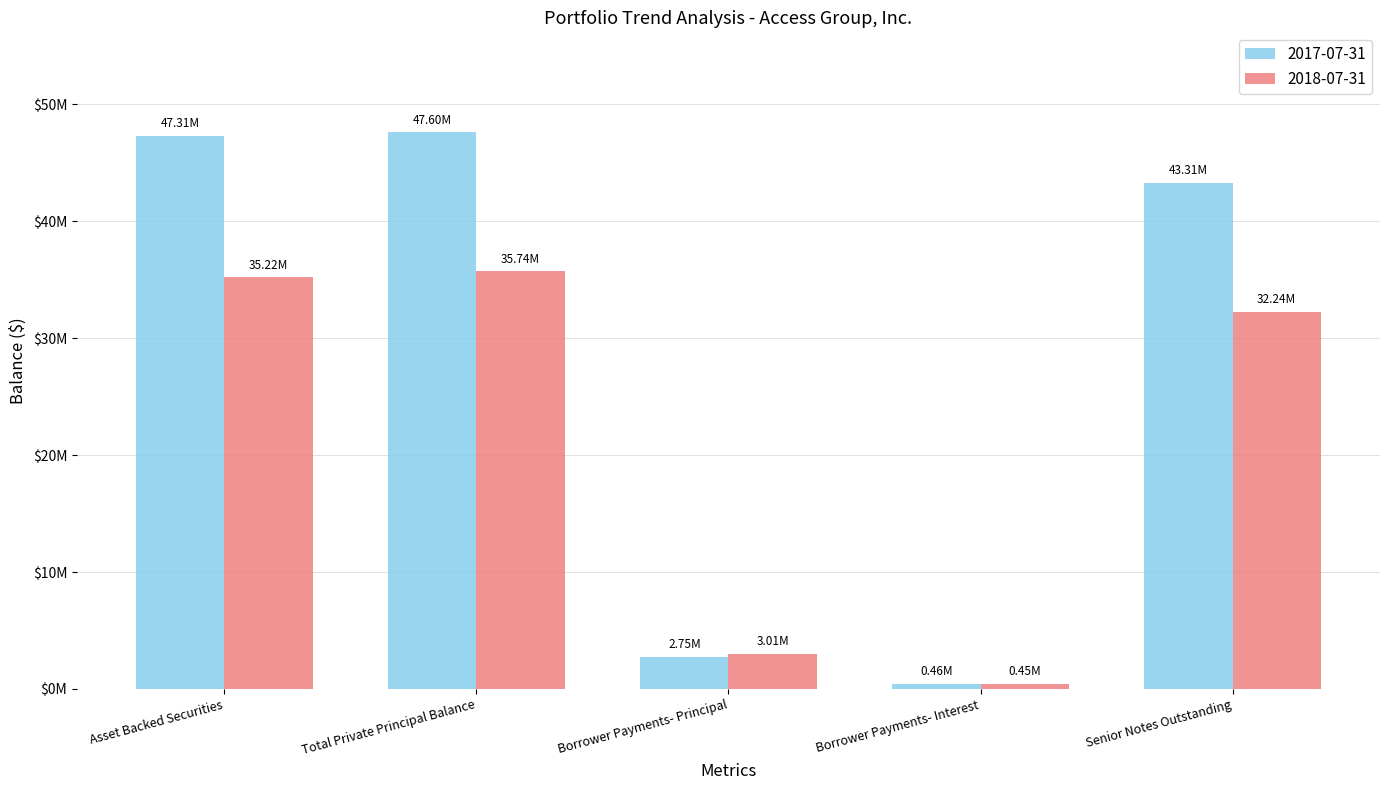

Between Total Private Principal Balance and Borrower Payments- Principal, which series saw the biggest shift?

2017-07-31